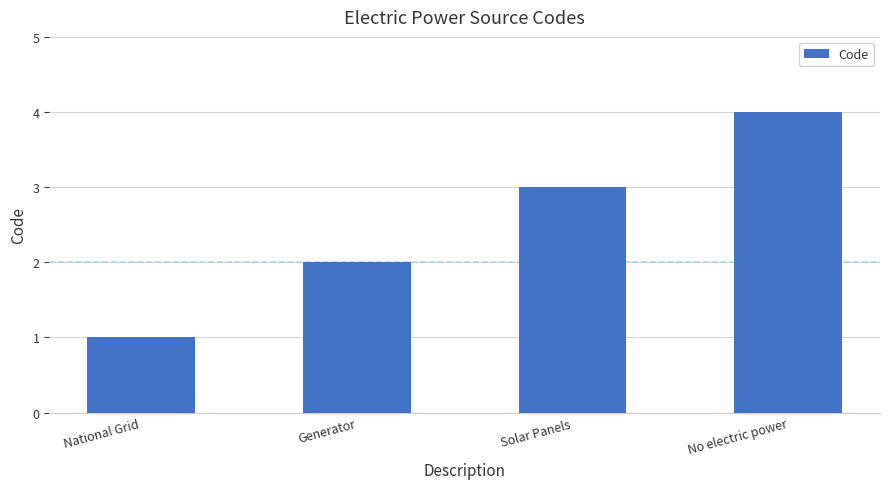

What is the label of the 1st bar from the left?

National Grid